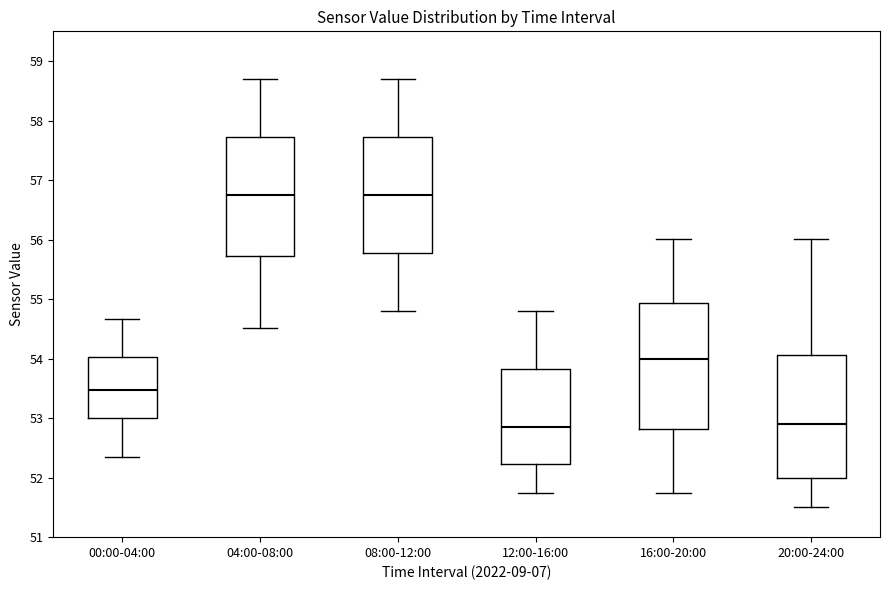

Reading left to right, transcribe this box plot: for each box, give where its median line is, the range the box spans, and where its two whiskers end, as read against the y-axis. The values are not printed on the chart, so give them approximately, as read against the axis.

00:00-04:00: median 53.5, box 53.0 to 54.0, whiskers 52.3 to 54.7
04:00-08:00: median 56.8, box 55.7 to 57.7, whiskers 54.5 to 58.7
08:00-12:00: median 56.8, box 55.8 to 57.7, whiskers 54.8 to 58.7
12:00-16:00: median 52.9, box 52.2 to 53.8, whiskers 51.8 to 54.8
16:00-20:00: median 54.0, box 52.8 to 54.9, whiskers 51.8 to 56.0
20:00-24:00: median 52.9, box 52.0 to 54.1, whiskers 51.5 to 56.0